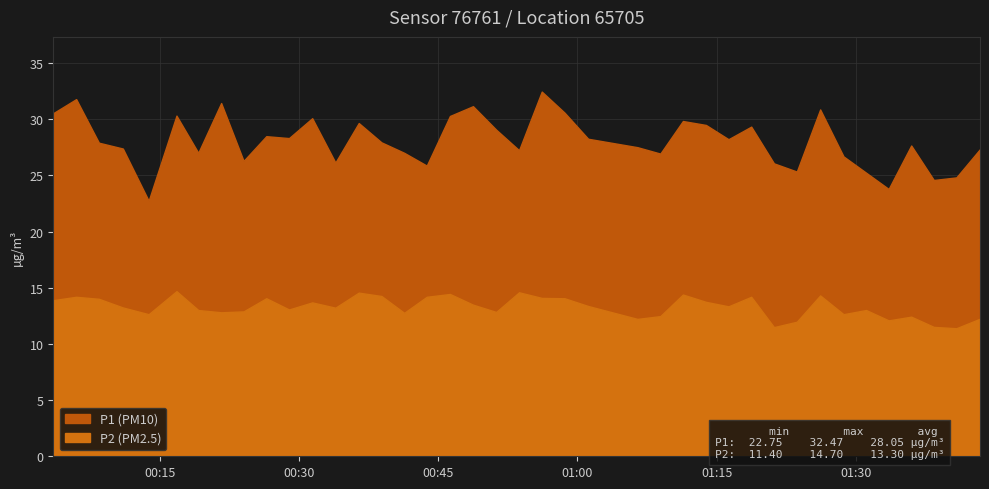

What is the spread (max minus min) of values at 22?

16.5